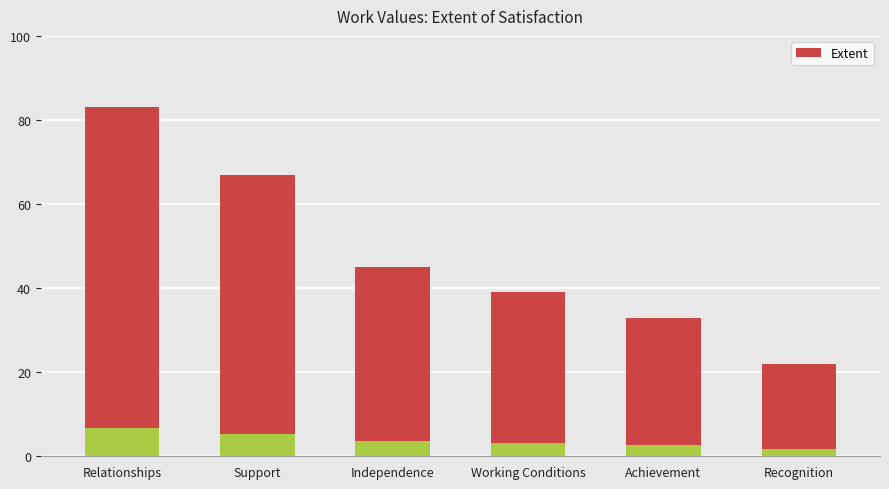

What is the difference between the values at Recognition and Support?

45